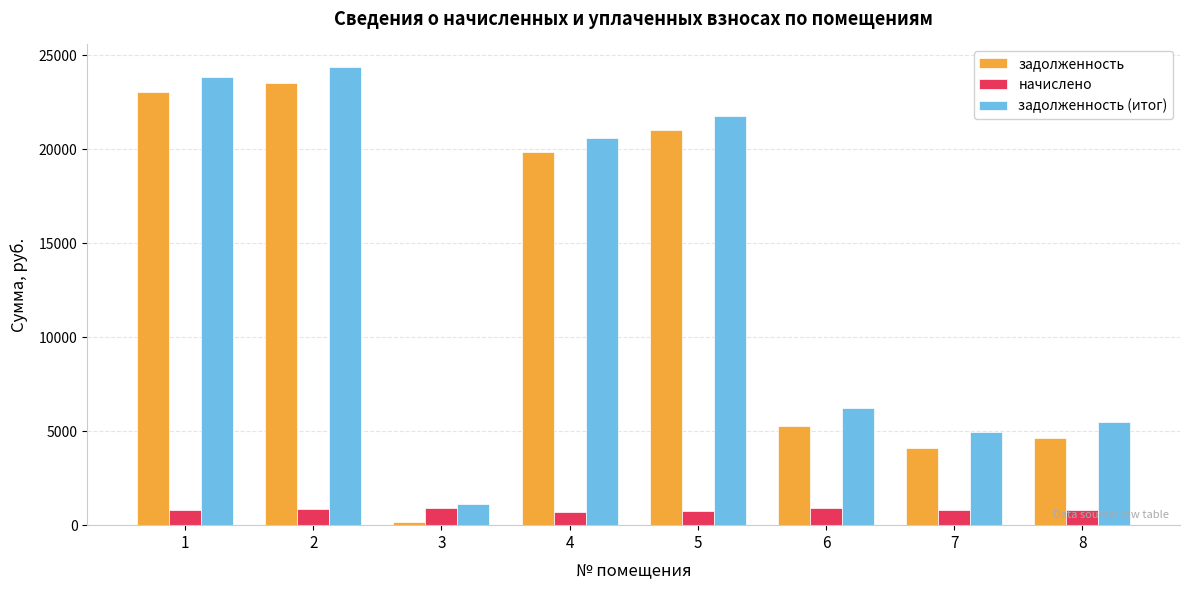

How many bars are there in total?

24